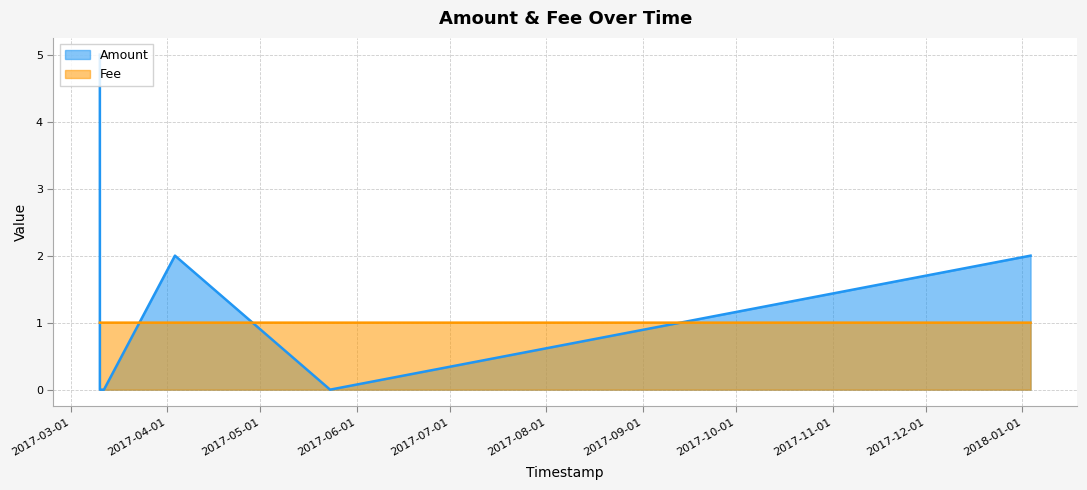

The value of Fee at 2017-03-11 16:53:17 is 1.4. True or false?

False